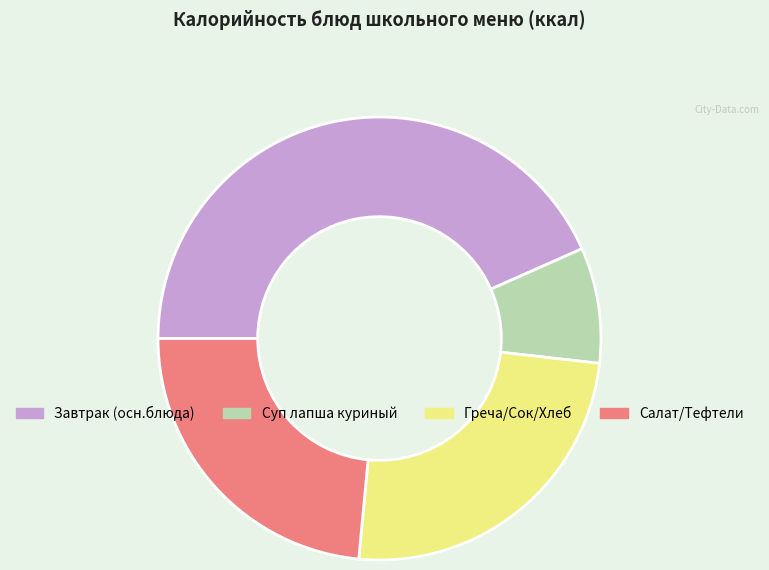

Does any single category account for the majority?

No